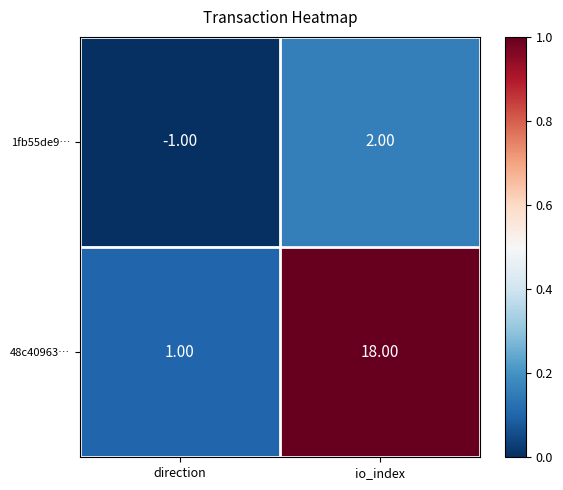

What is the difference between the 1fb55de9… values at direction and io_index?

3